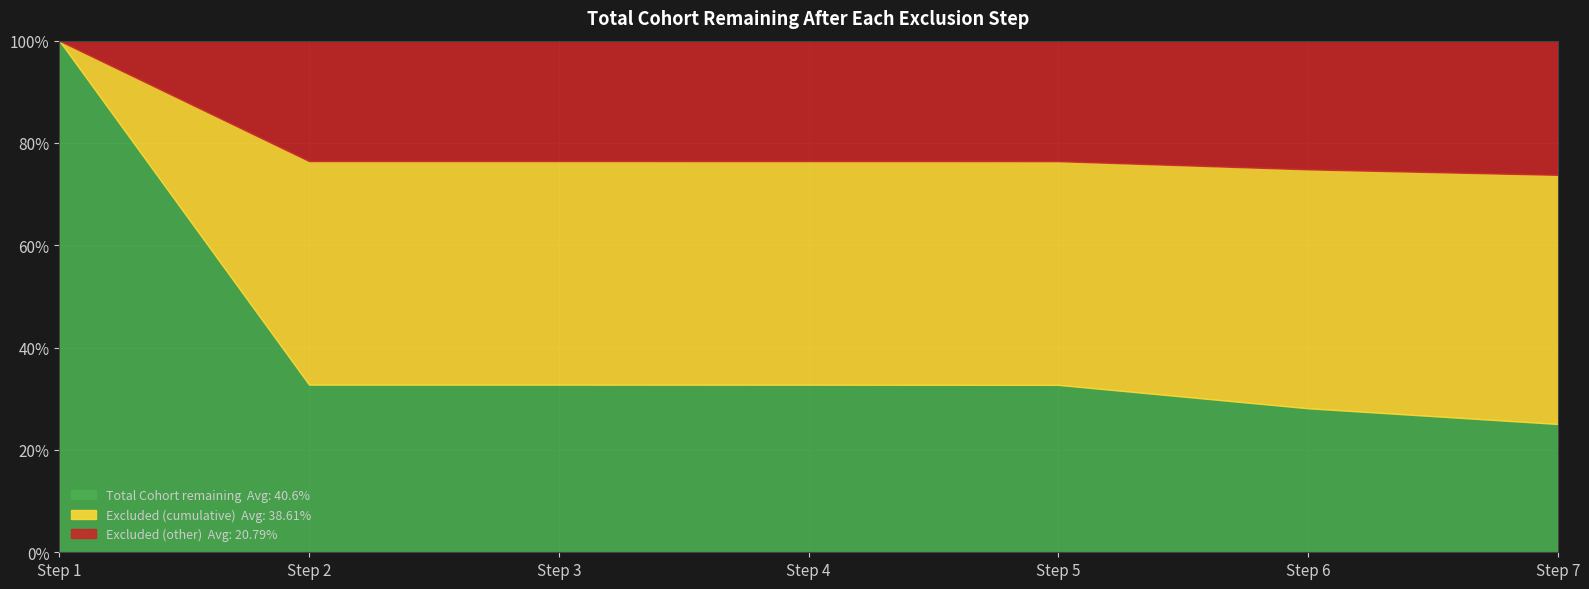

The chart shows a value of 58511 at Step 5. True or false?

False